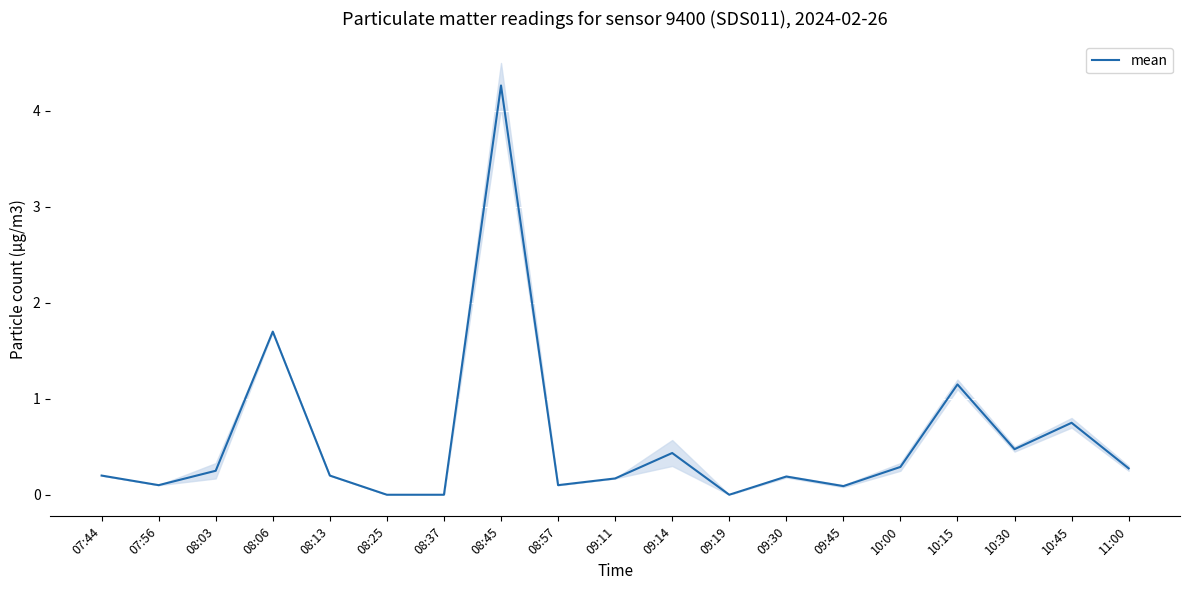

Reading left to right, what are all the values shown in this chart?

0.2	0.1	0.2	1.7	0.2	0.0	0.0	4.3	0.1	0.2	0.4	0.0	0.2	0.1	0.3	1.1	0.5	0.8	0.3